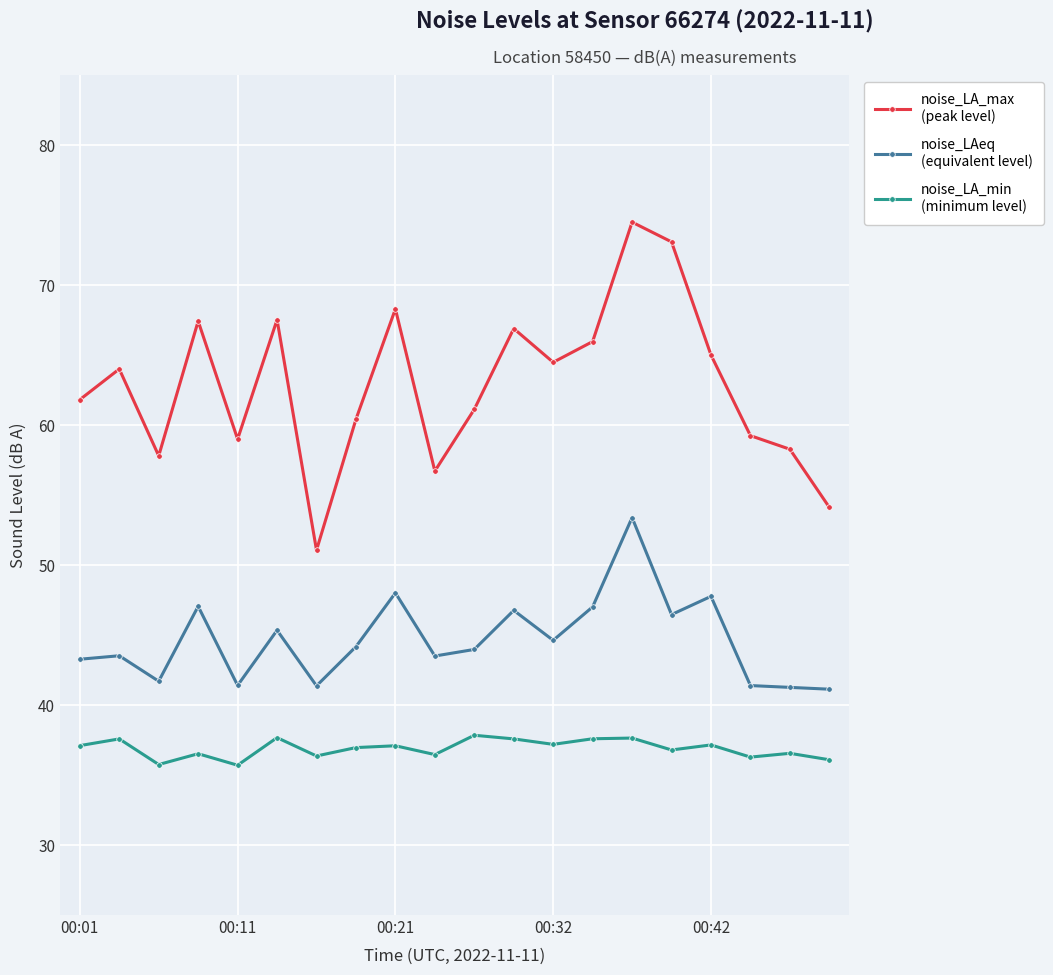

What is the minimum value shown in the chart?

35.7